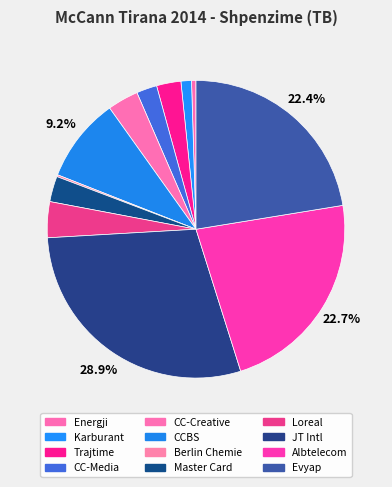

Rank the categories by value from lowest to highest.

Berlin Chemie cost, Energji... për adminstratën, Karburant, CCServices-Media, Trajtime të përgjithshme, Master Card cost, CCServices-Creative, Loreal cost, CCBS cost, Evyap cost, Albtelecom cost, JT International